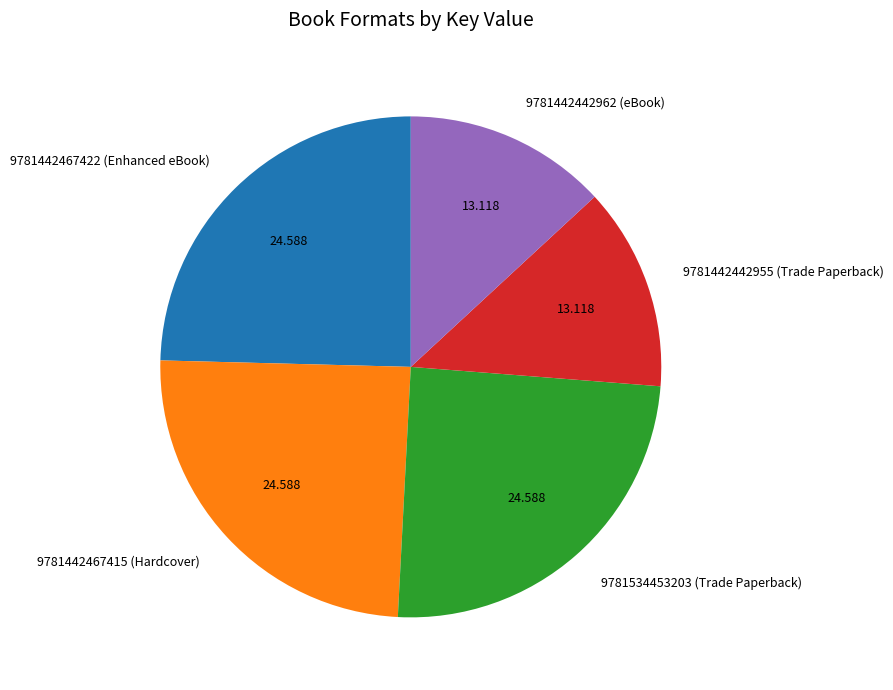

How many slices are in this pie chart?

5